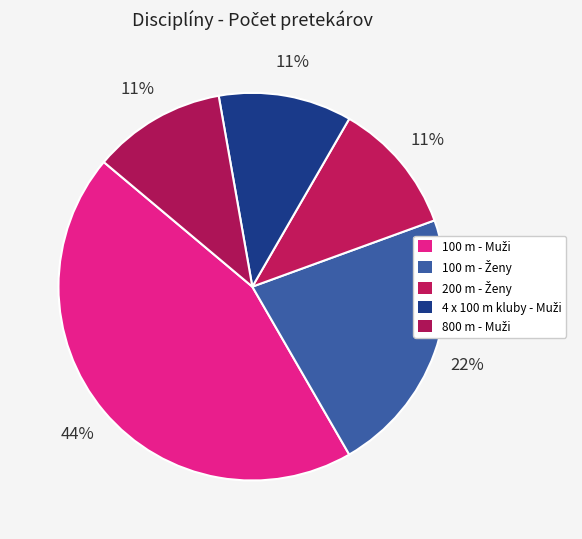

Is the sum of 100 m - Ženy and 100 m - Muži greater than half?

Yes